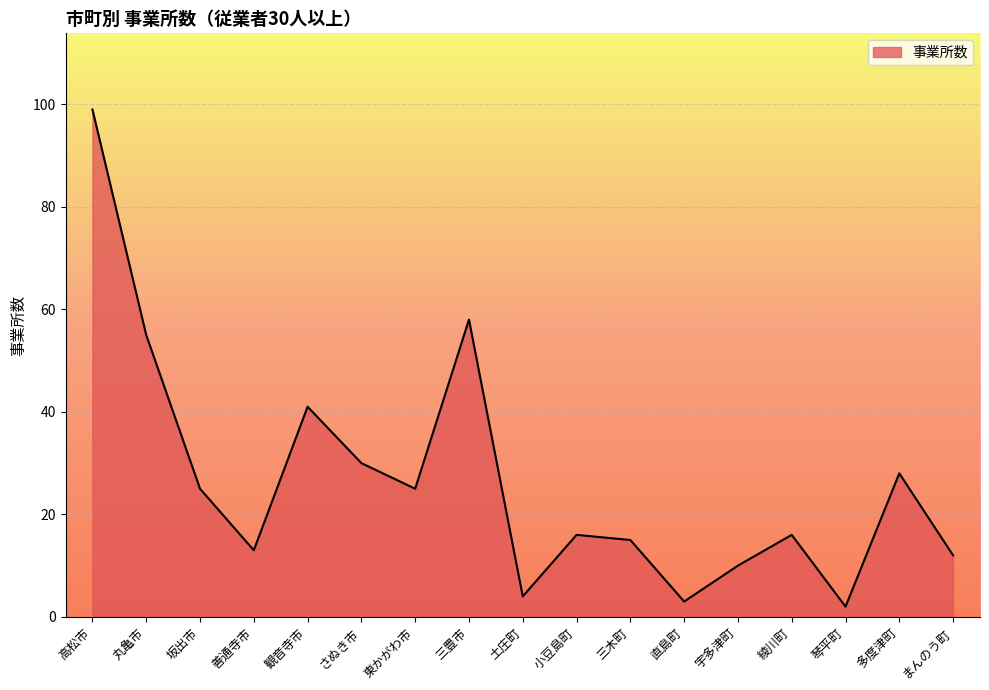

What is the change in value from 三豊市 to 土庄町?

-54